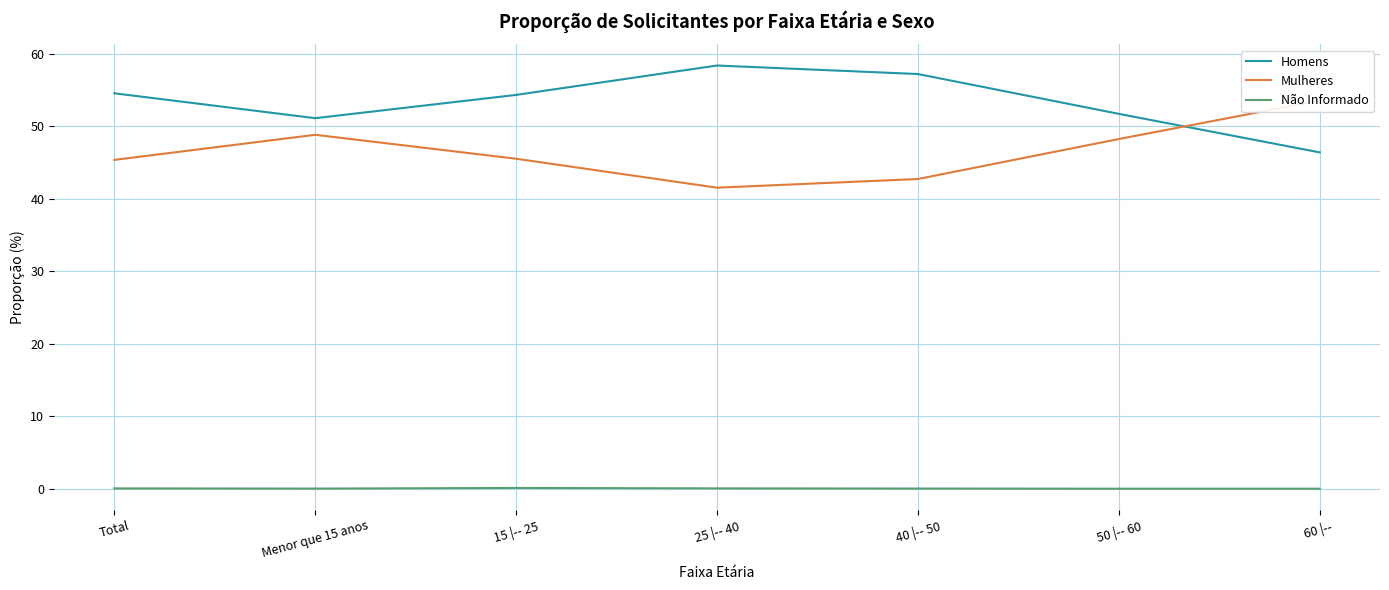

What is the difference between the second highest and minimum values in the Homens series?

10.8